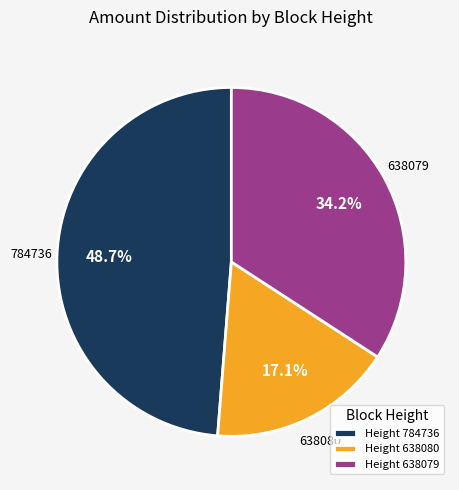

True or false: 638079 accounts for 34% of the total.

True